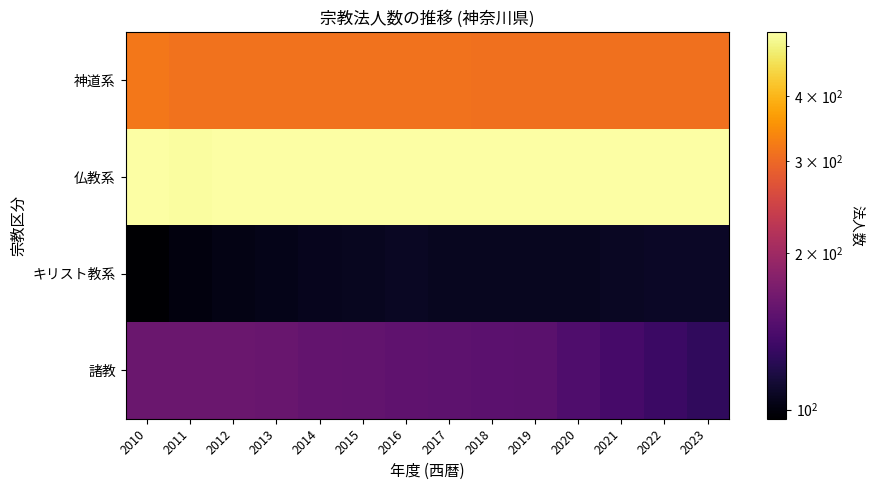

Which series has the widest spread of values?

諸教